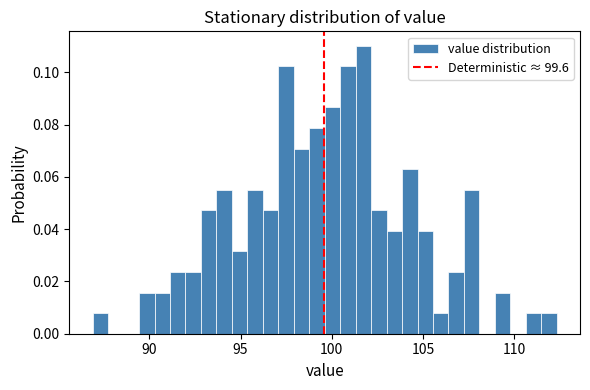

Around what value on the x-axis is the tallest bar? Give the approximate position of its centre, as read against the axis.

101.5